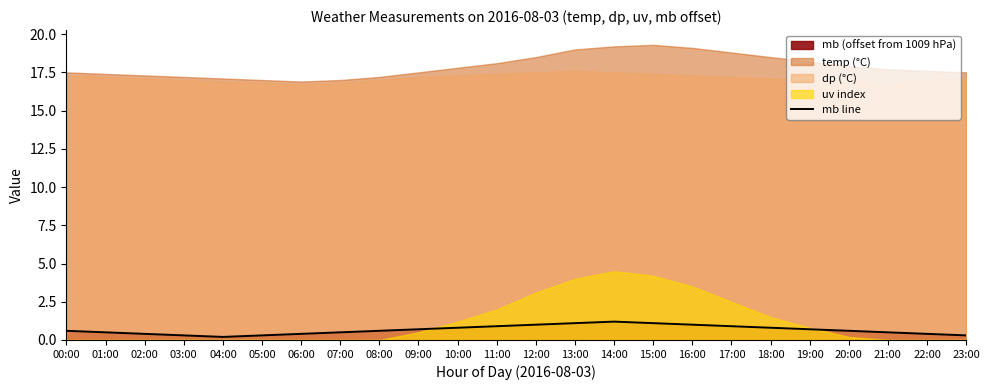

What is the ratio of the value at 05:00 to the value at 12:00?

0.3